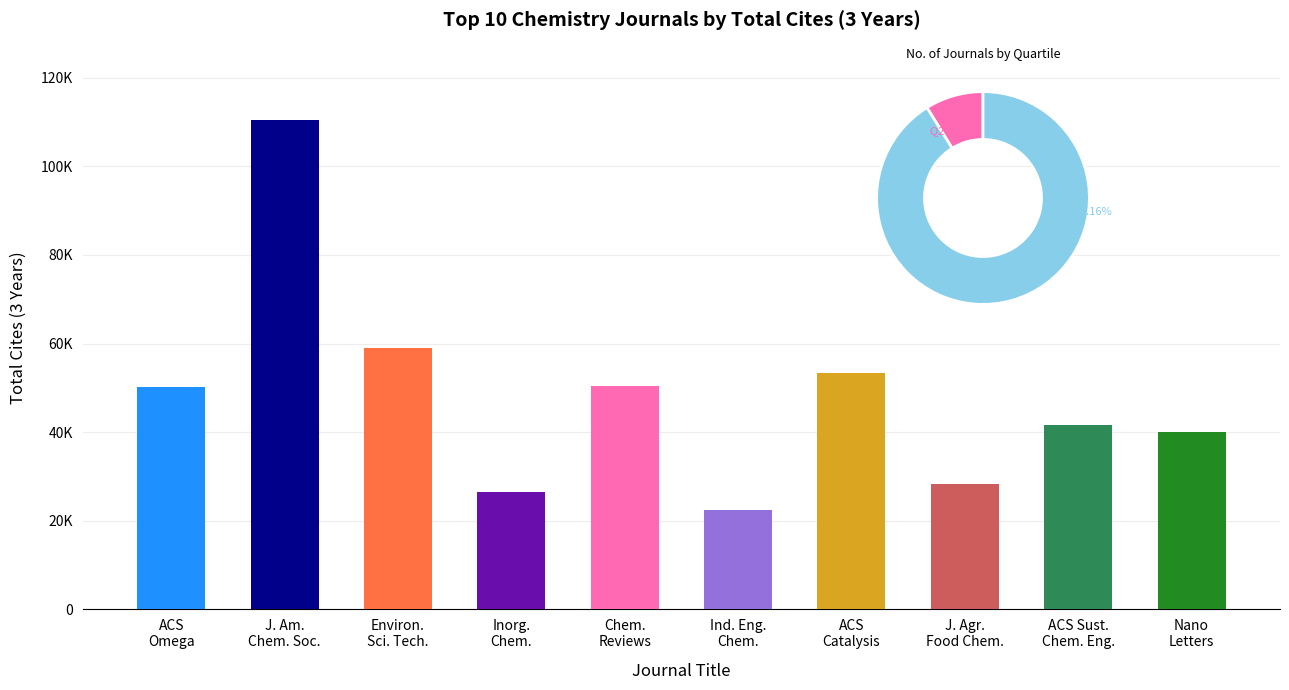

What position from the left is Chem. Reviews?

5